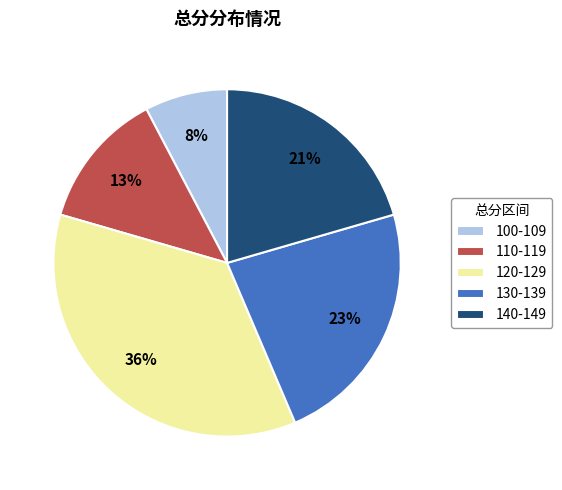

Between 120-129 and 100-109, which is larger?

120-129